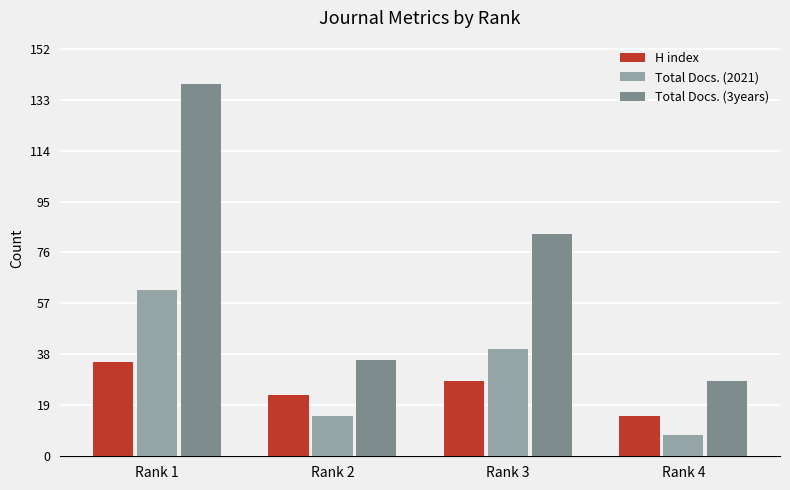

Read the H index value at Rank 3, to the nearest 10.

30